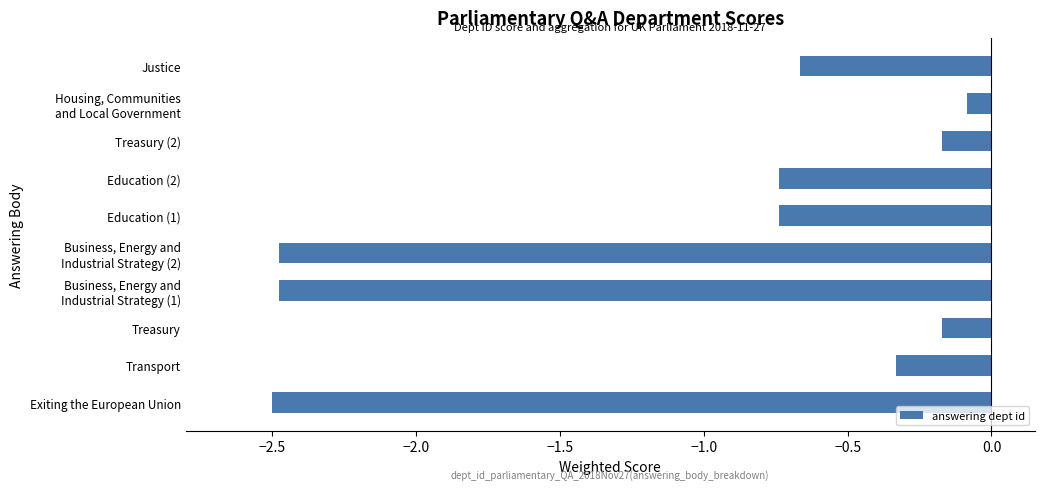

Between Treasury and Transport, which is larger?

Treasury